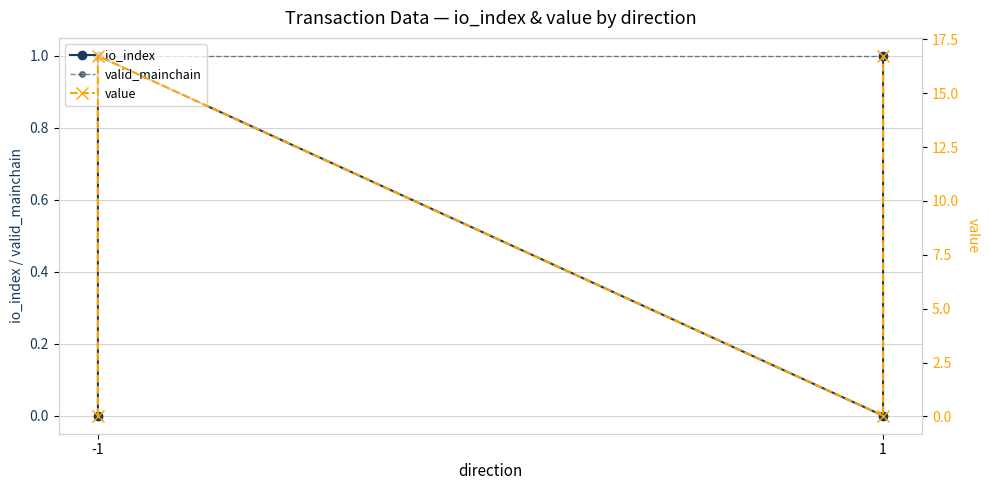

How many interior local valleys does the io_index series have?

1